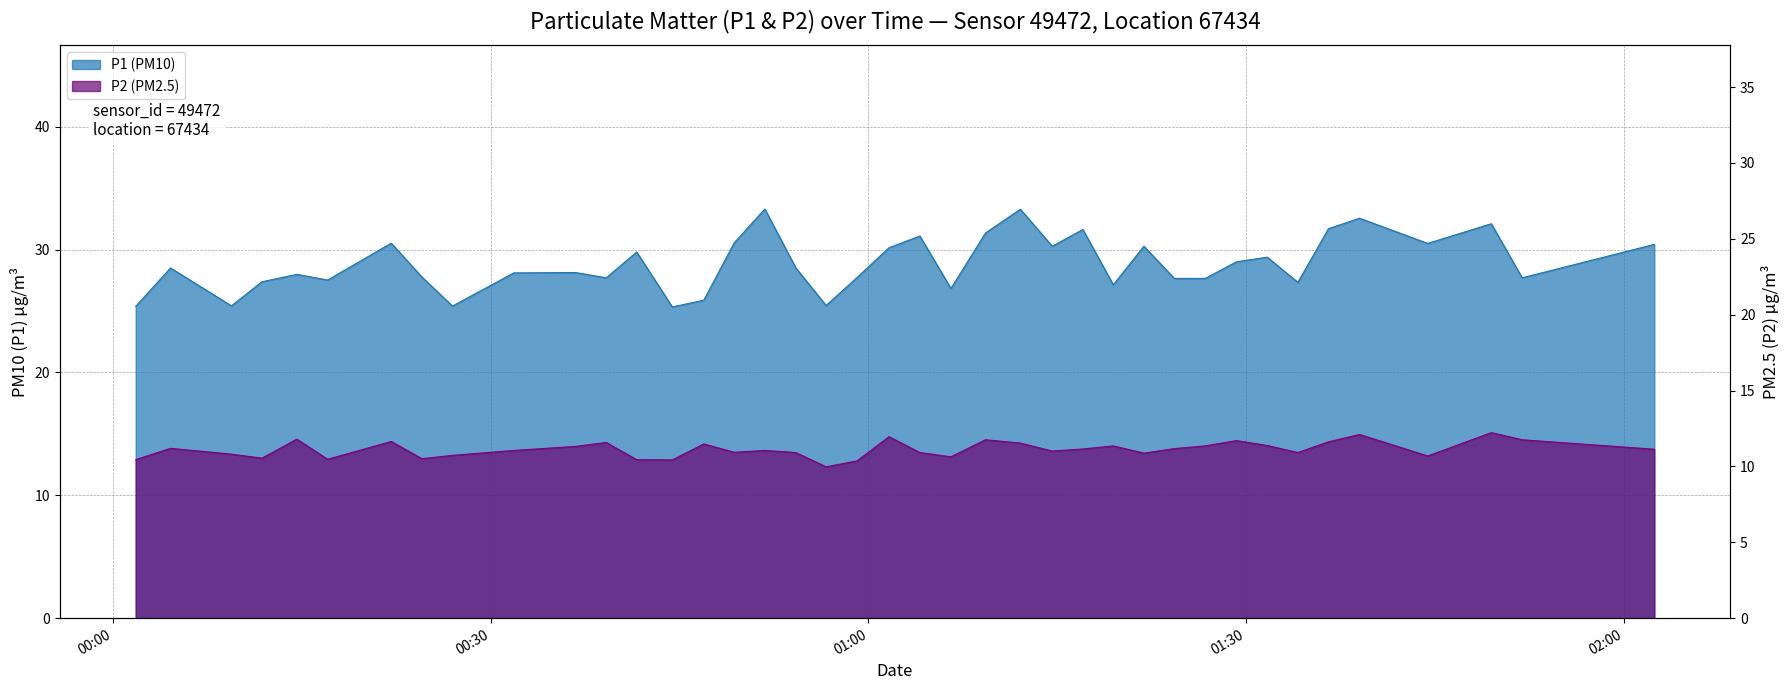

The value of P1 at 2023-02-16T00:04:33 is 28.5. True or false?

True